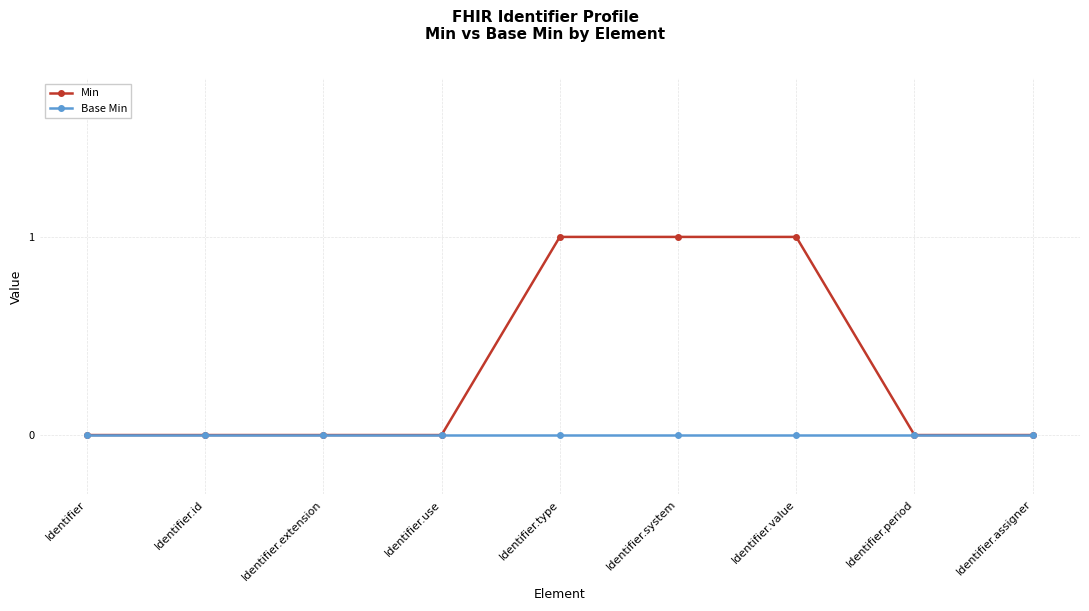

What is the sum of the Min values at Identifier.period and Identifier.value?

1